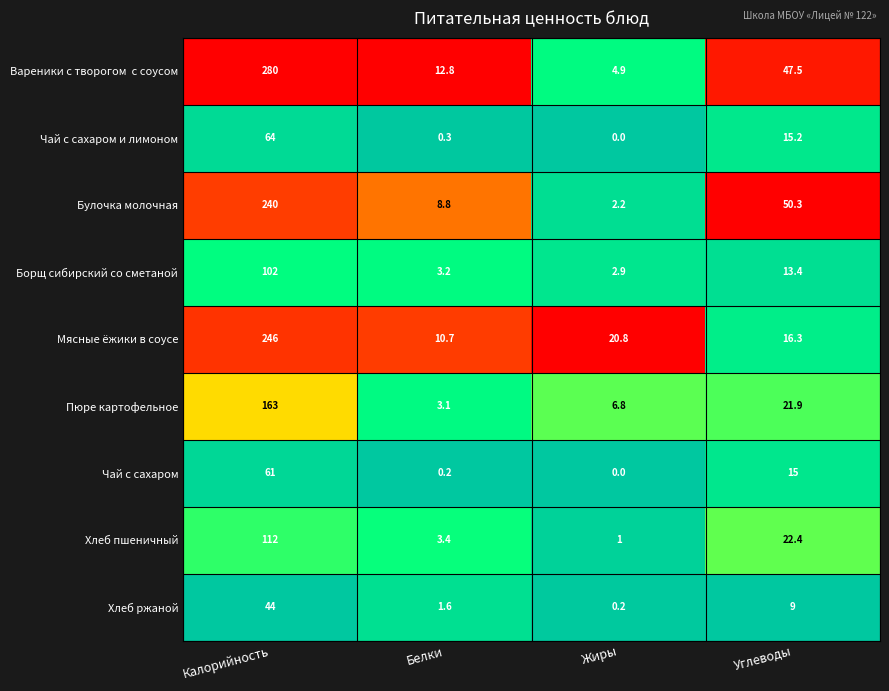

What is the approximate value of Булочка молочная at Белки?

8.8